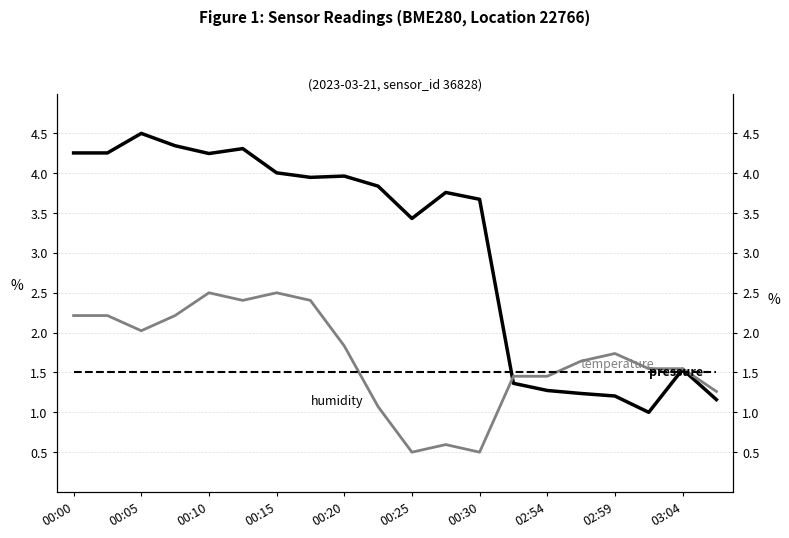

What are all the series names shown in the legend?

pressure, temperature, humidity